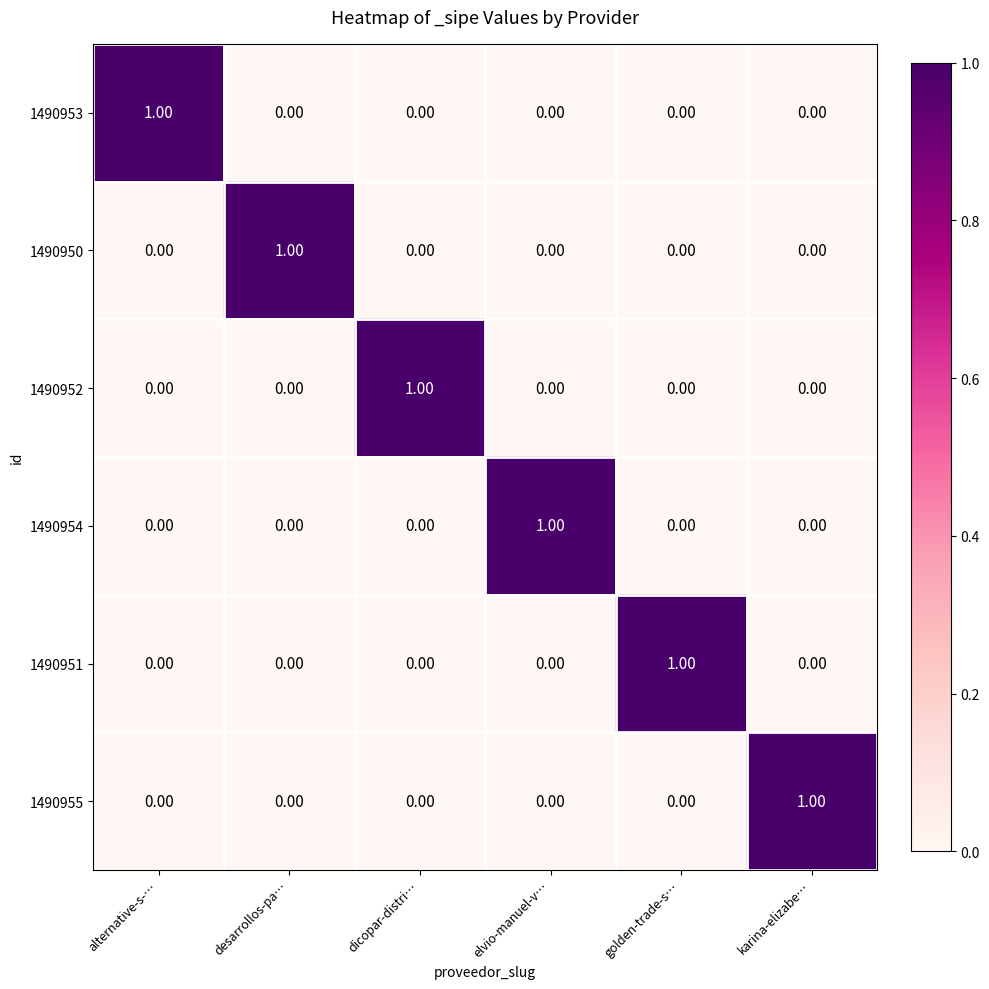

Which category has the highest value in the 1490951 series?

golden-trade-s…